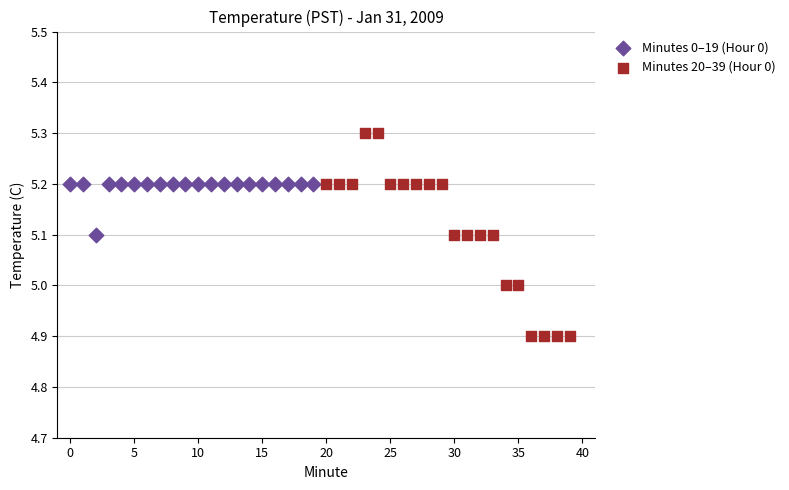

What are all the series names shown in the legend?

Minutes 0–19 (Hour 0), Minutes 20–39 (Hour 0)